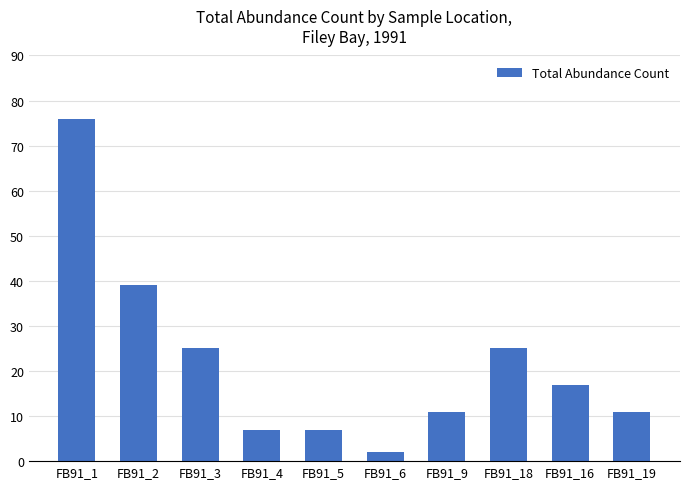

Reading left to right, list all the values displayed in this chart.

76	39	25	7	7	2	11	25	17	11